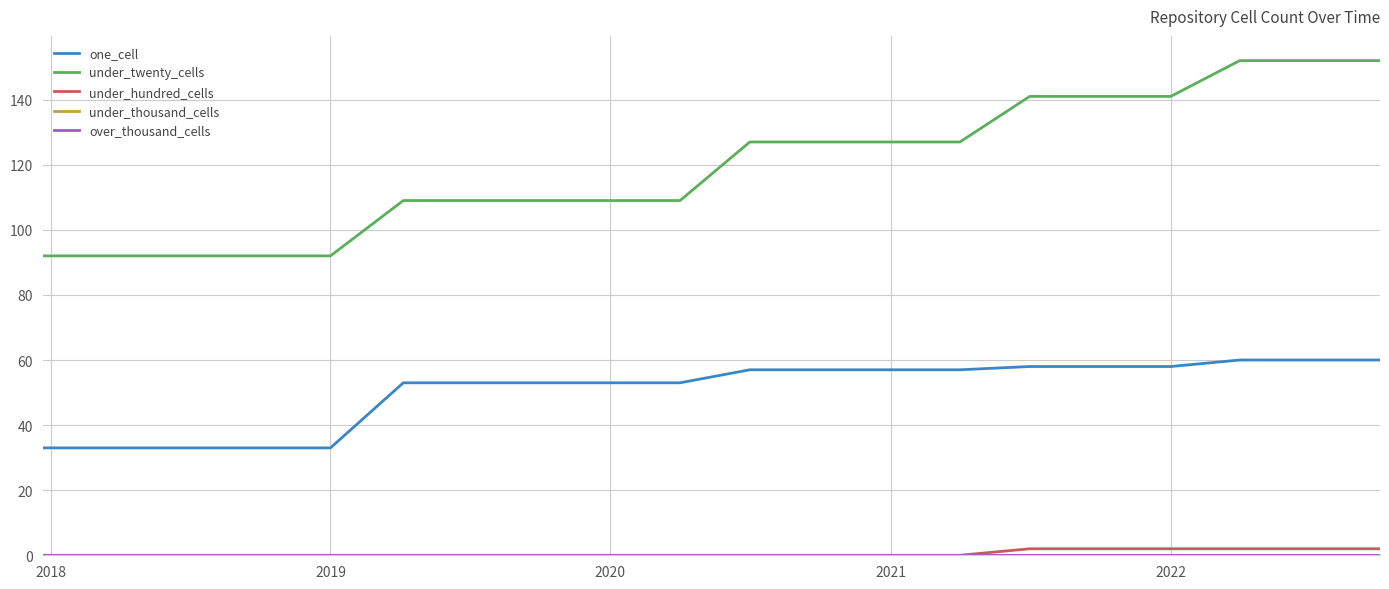

Does the chart have visible grid lines?

Yes